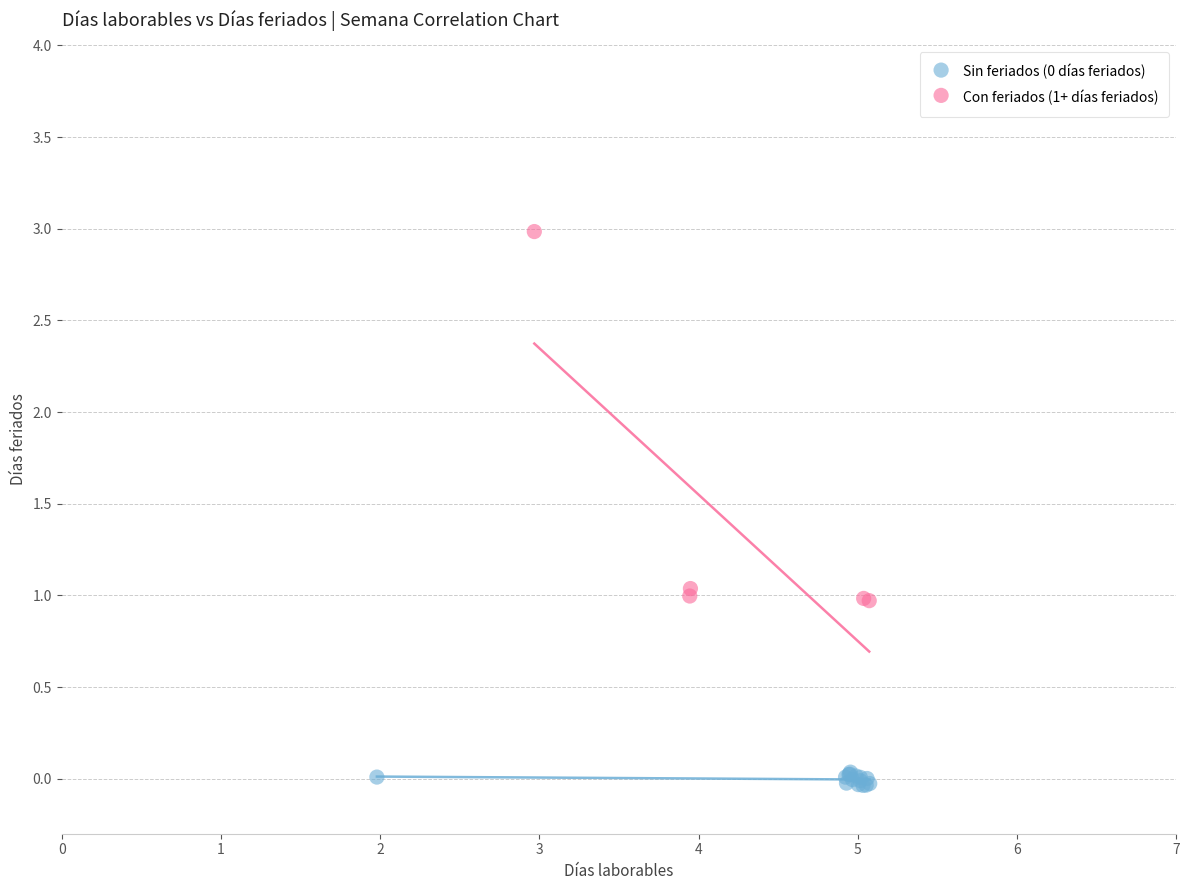

Which series has the largest Y range (max minus min)?

Con feriados (1+ días feriados)